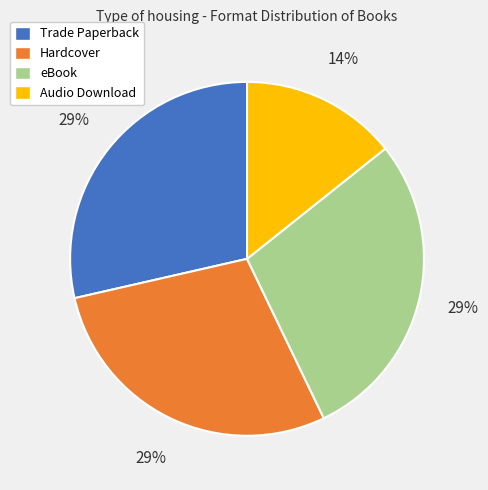

To the nearest percent, what is the average slice percentage?

25%